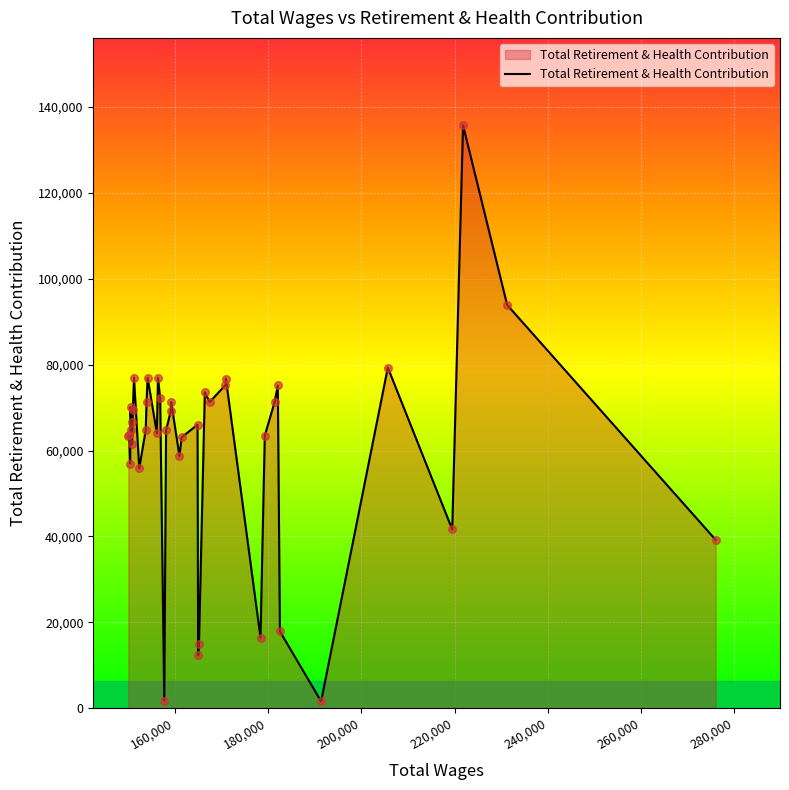

What is the maximum value shown in the chart?

135754